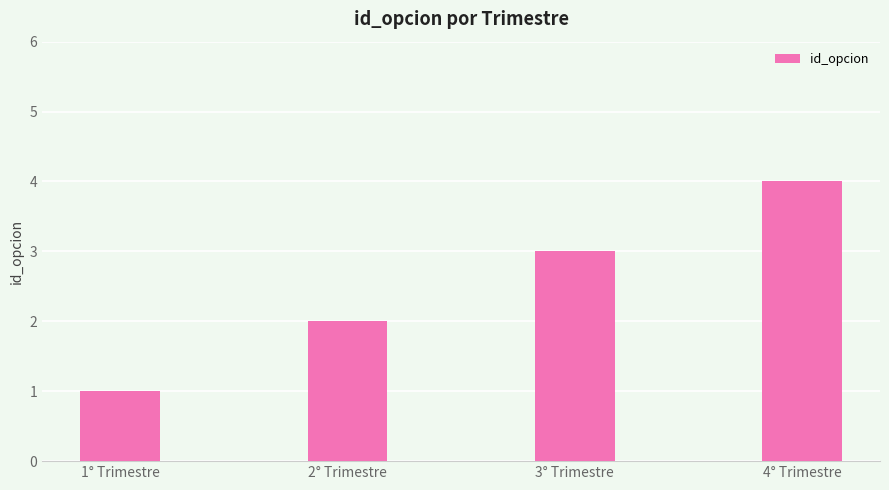

How many values are below 3?

2